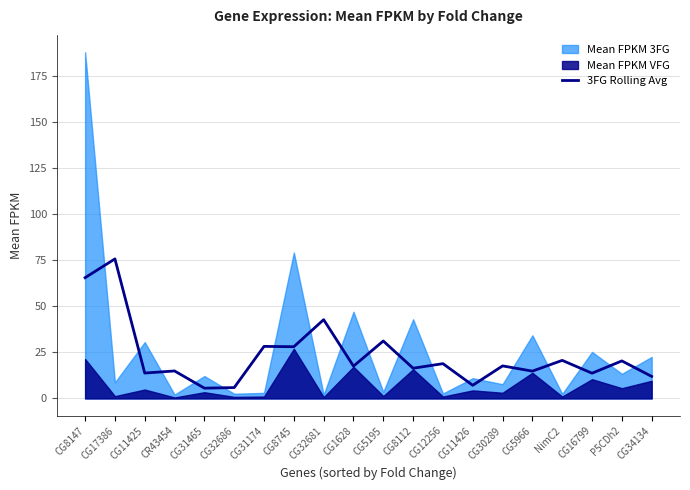

List the labels in order of value, largest first.

CG17386, CG8147, CG32681, CG5195, CG31174, CG8745, NimC2, P5CDh2, CG12256, CG30289, CG1628, CG8112, CR43454, CG5966, CG11425, CG16799, CG34134, CG11426, CG32686, CG31465